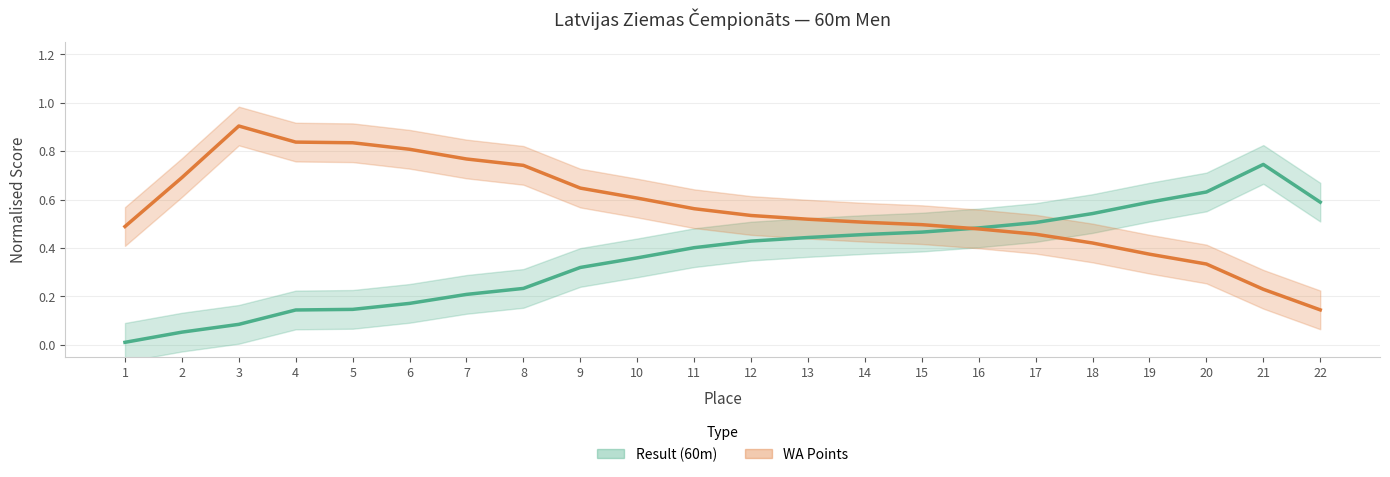

Which category has the highest value in the Result (60m) series?

21